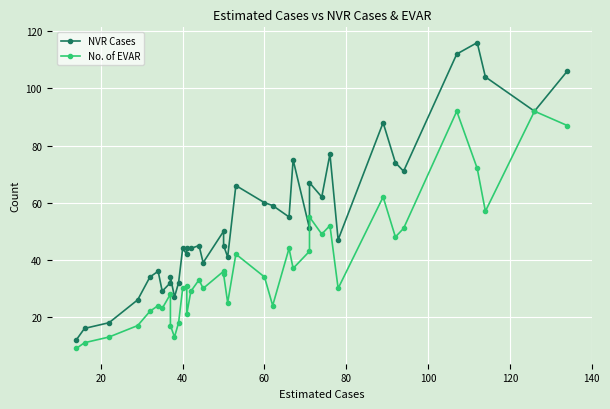

Reading left to right, list all the values displayed in this chart.

NVR Cases: 12	16	18	26	34	36	29	32	34	27	32	44	42	44	44	45	39	50	45	41	66	60	59	55	75	51	67	62	77	47	88	74	71	112	116	104	92	106
No. of EVAR: 9	11	13	17	22	24	23	28	17	13	18	30	31	21	29	33	30	36	35	25	42	34	24	44	37	43	55	49	52	30	62	48	51	92	72	57	92	87